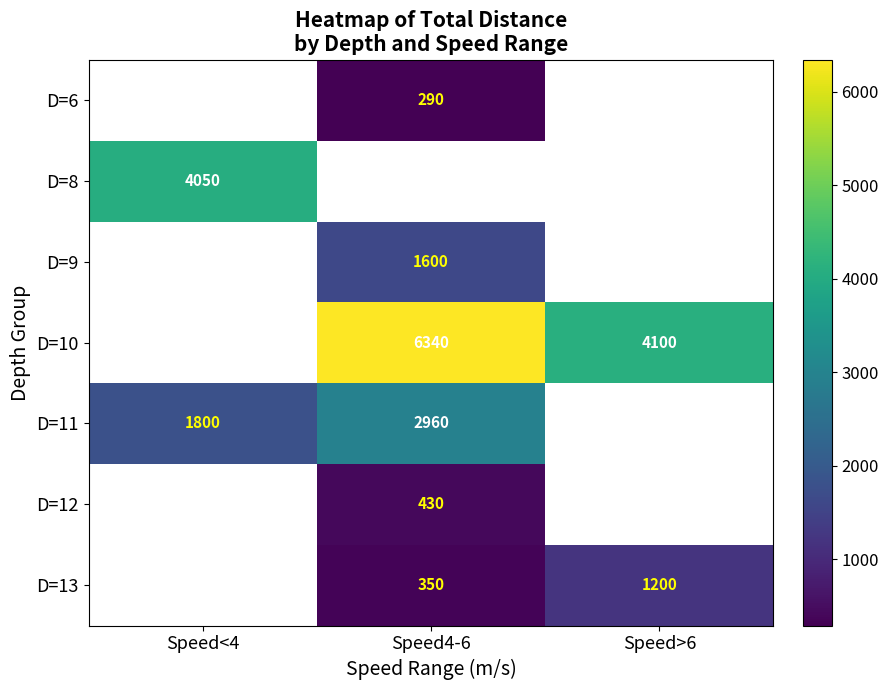

The D=8 series shows 6870 at Speed<4. True or false?

False